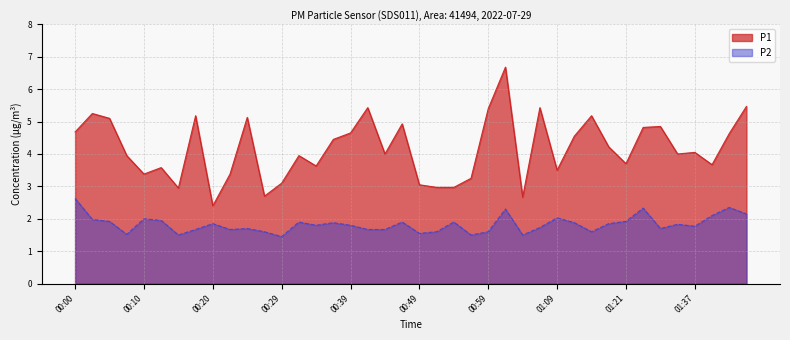

Where is P1 nearest to the value 4?

00:44